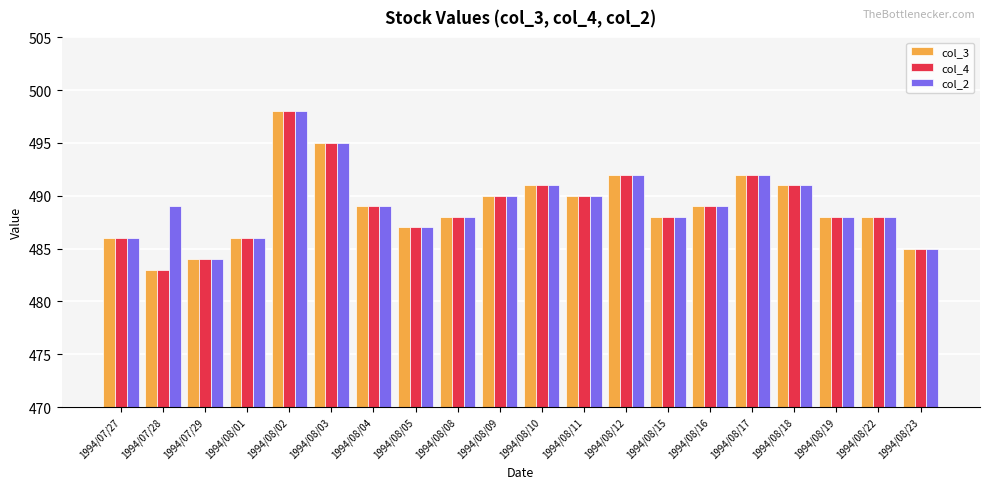

What is the value of the col_3 bar at the 8th from the left?

487